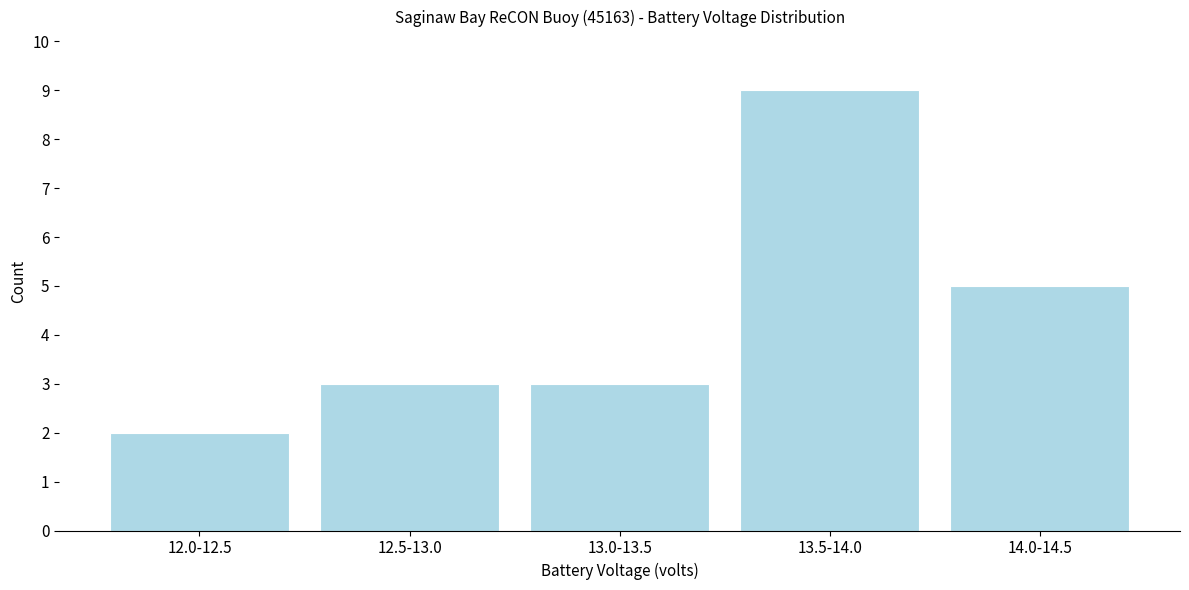

Reading right to left, transcribe all the data shown in this chart.

5	9	3	3	2